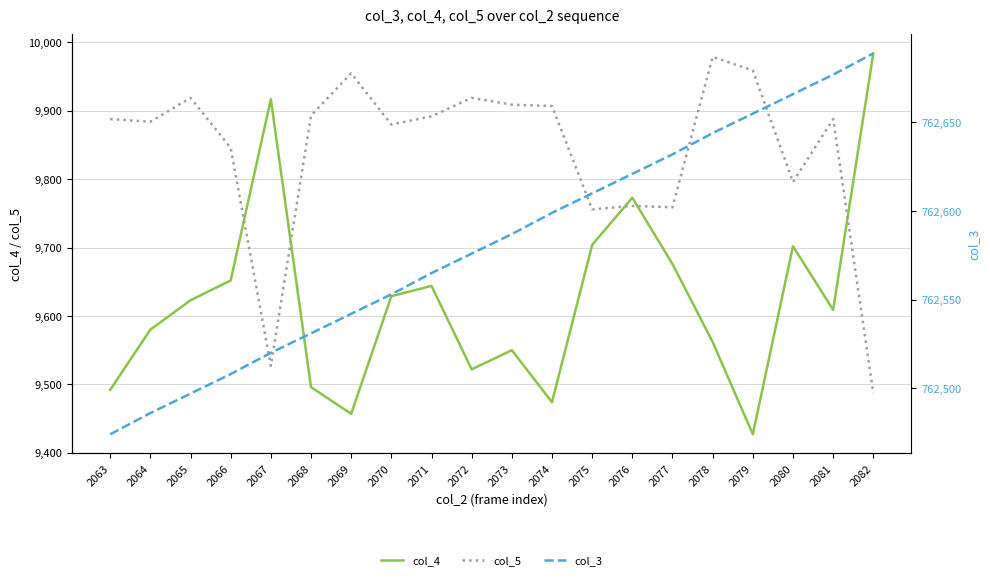

Between 2063 and 2072, which series saw the biggest shift?

col_3